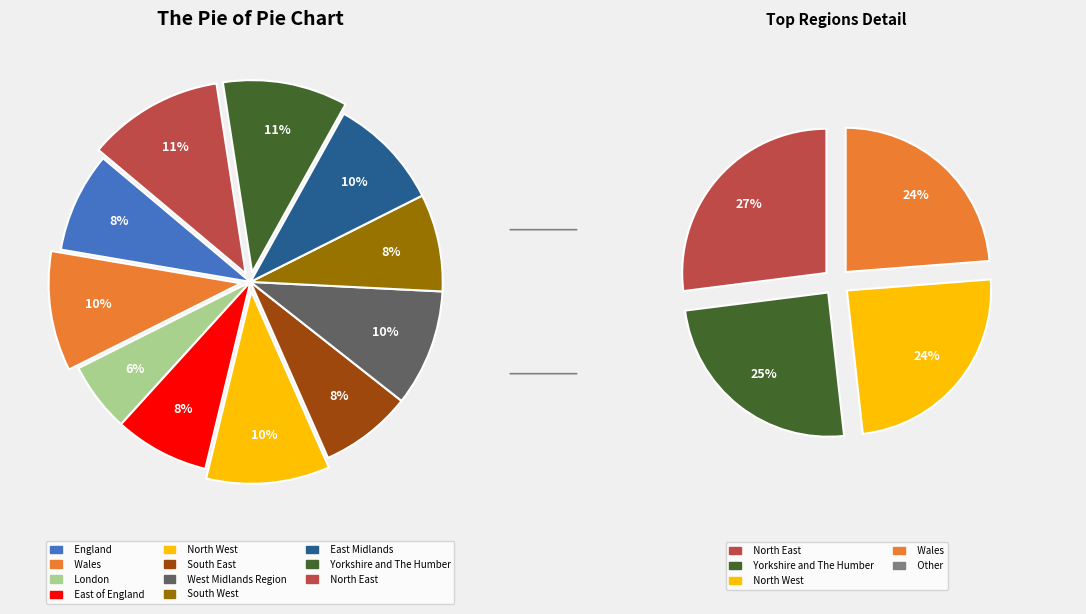

Does North West account for over 50% of the chart?

No